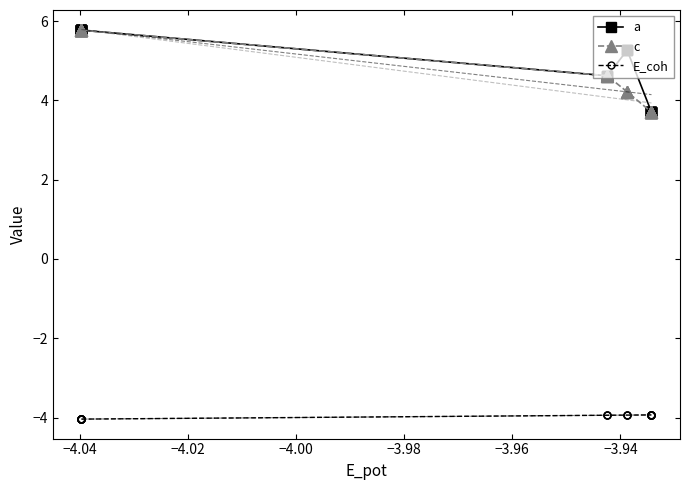

Is the value of c at 9 greater than the value of E_coh at 24?

Yes